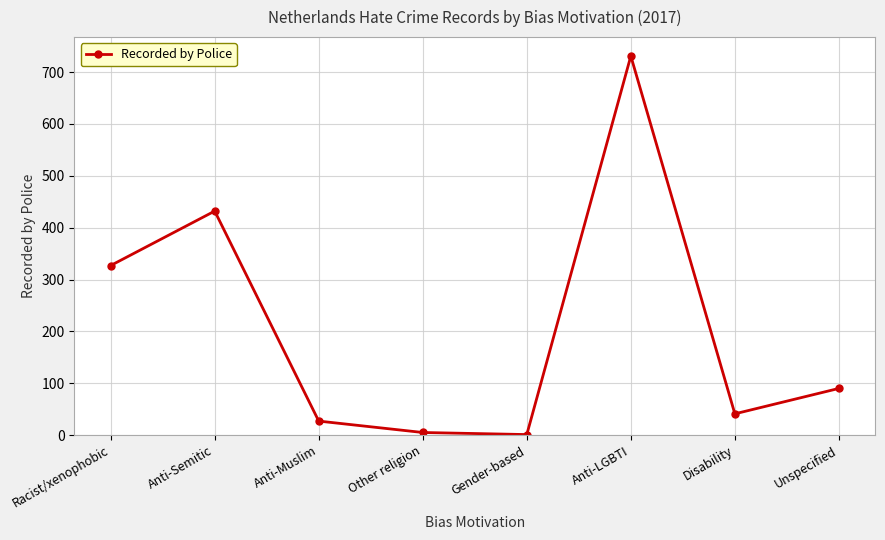

Is this an area chart (filled region under the line)?

No